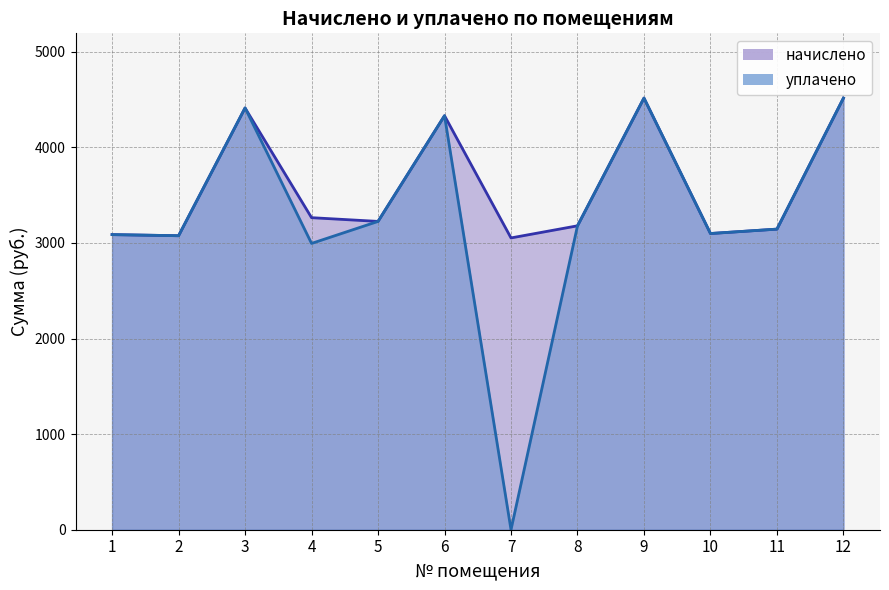

What are all the series names shown in the legend?

начислено, уплачено